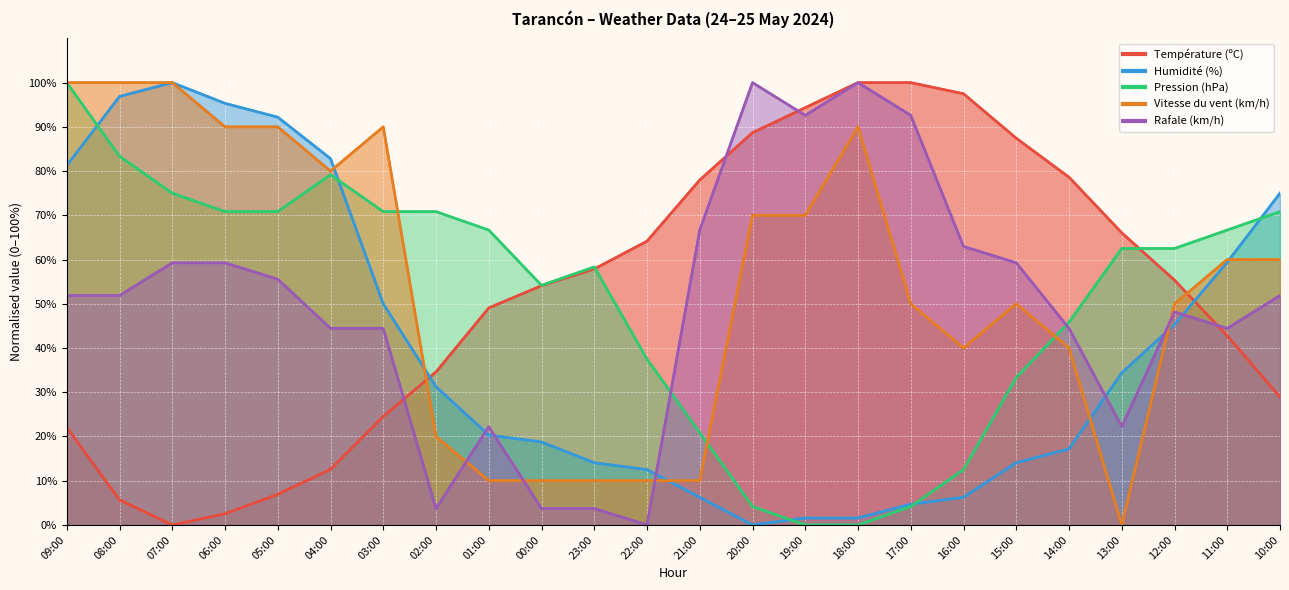

Rank the series at 01:00 from highest to lowest value.

Pression (hPa), Température (ºC), Rafale (km/h), Humidité (%), Vitesse du vent (km/h)